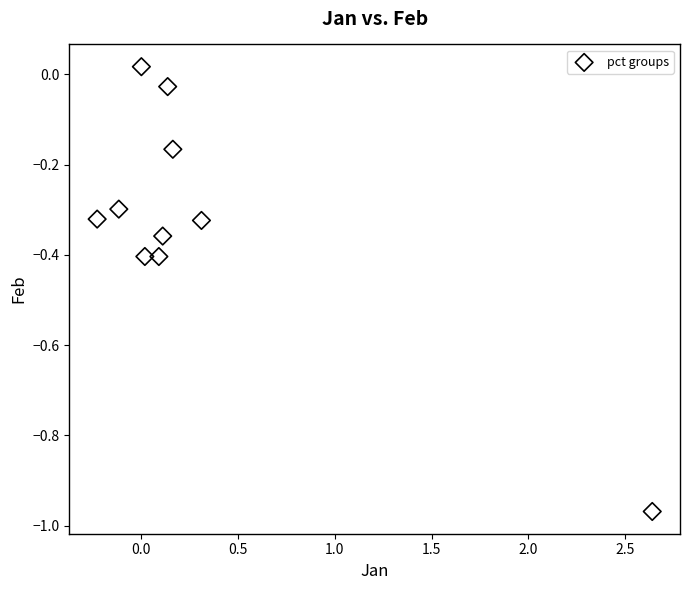

What is the range of X values (max minus min)?

2.9